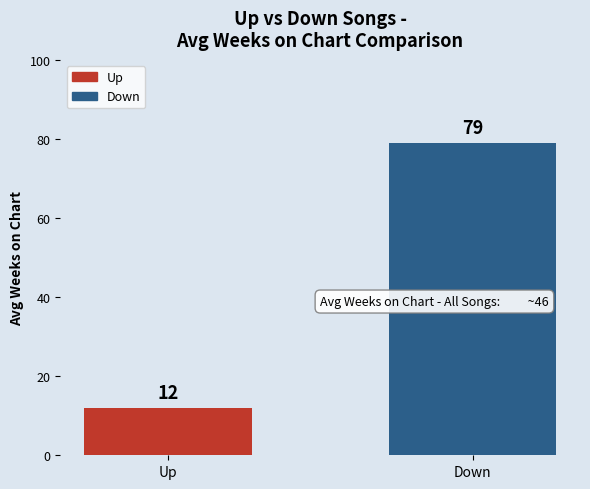

Reading right to left, transcribe all the data shown in this chart.

79	12